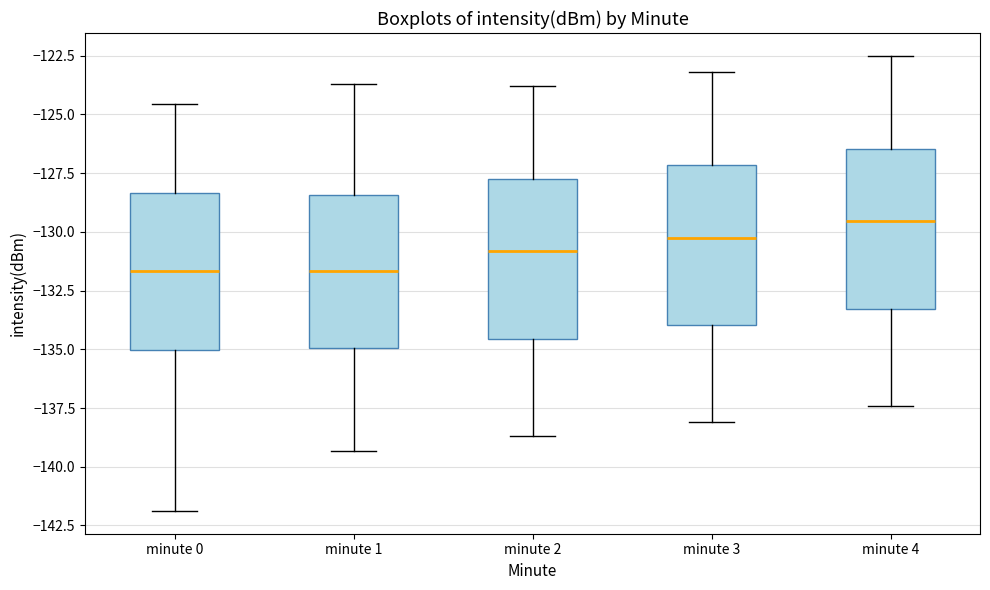

Where is the lower edge of the box for minute 2 on the y-axis? The values are not printed on the chart, so give them approximately, as read against the axis.

-134.5